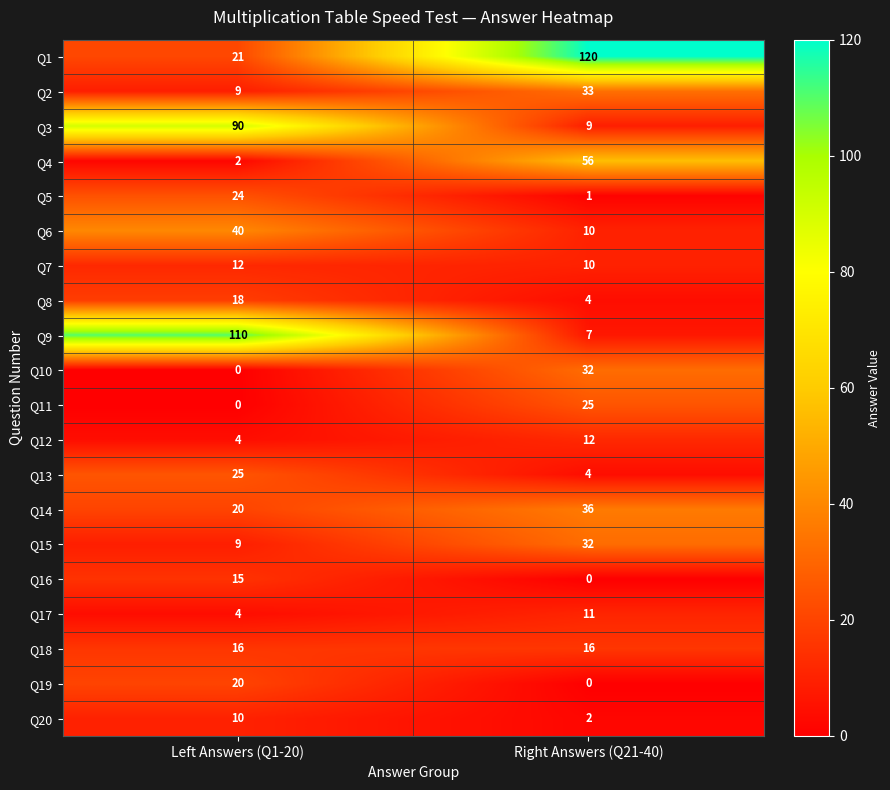

Is it true that Q16 equals 20 at Left Answers (Q1-20)?

False